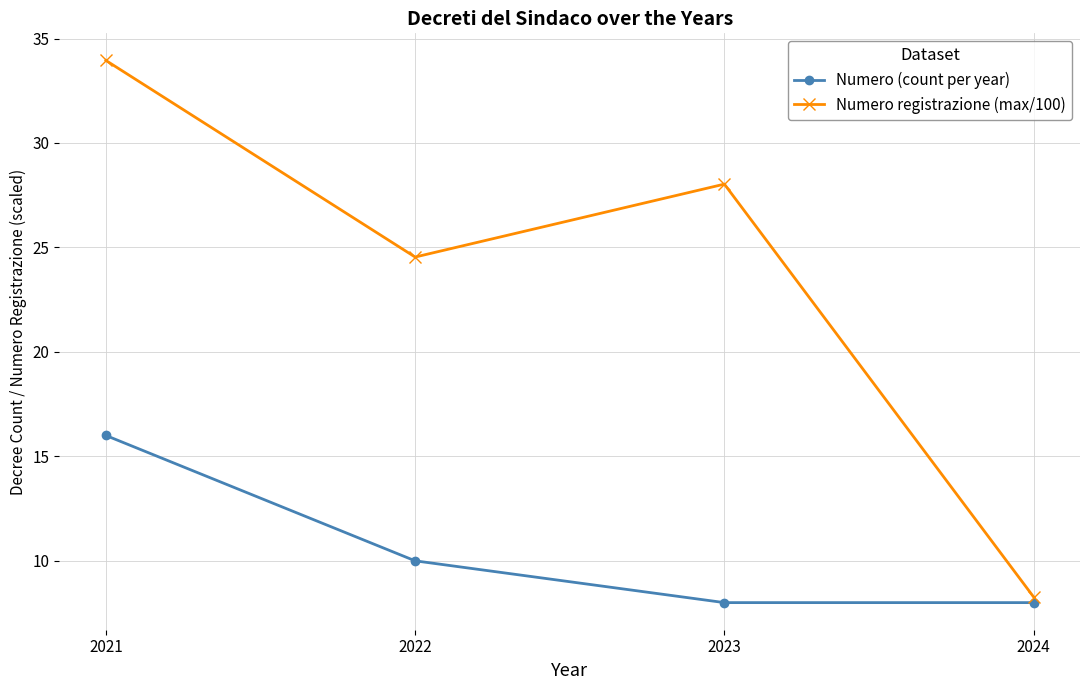

List the series in order of their peak value, lowest first.

Numero (count per year), Numero registrazione (max/100)